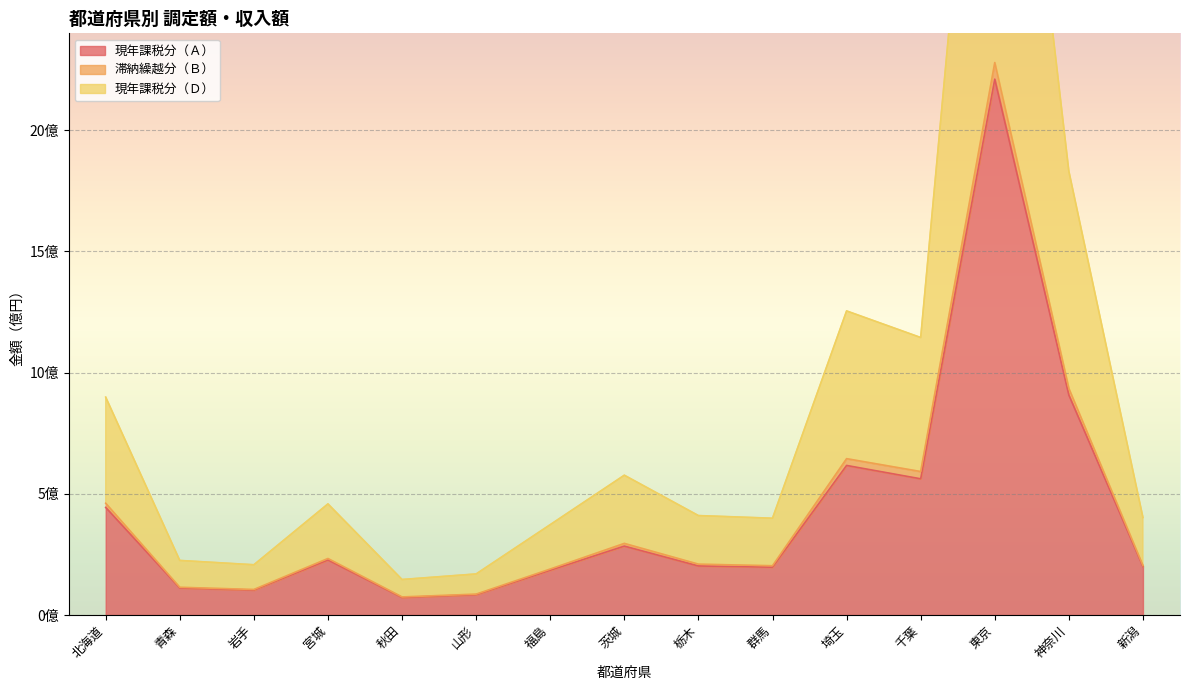

Rank the categories by 現年課税分（Ｄ） value from lowest to highest.

秋田, 山形, 岩手, 青森, 福島, 群馬, 新潟, 栃木, 宮城, 茨城, 北海道, 千葉, 埼玉, 神奈川, 東京